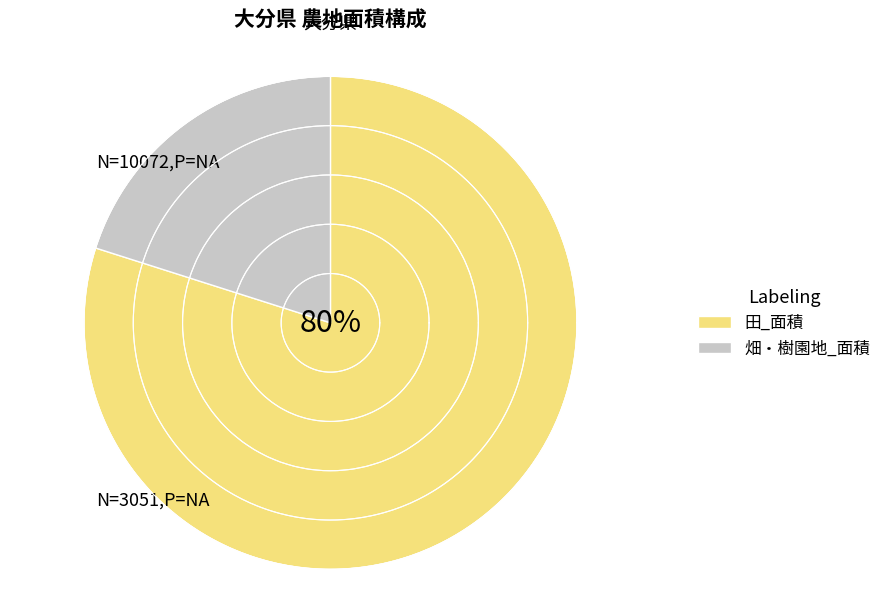

Which has a higher value, 樹園地_面積 or 田_面積?

田_面積